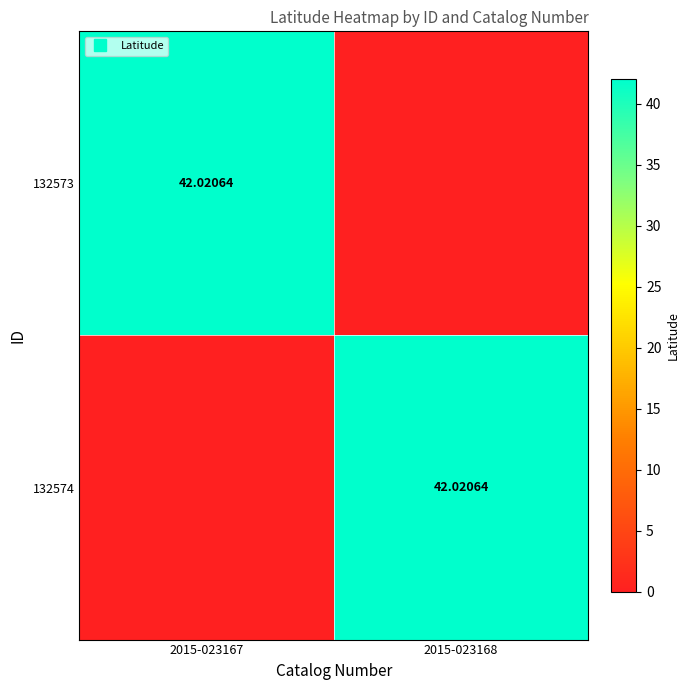

Which series has the largest range (max minus min)?

132573